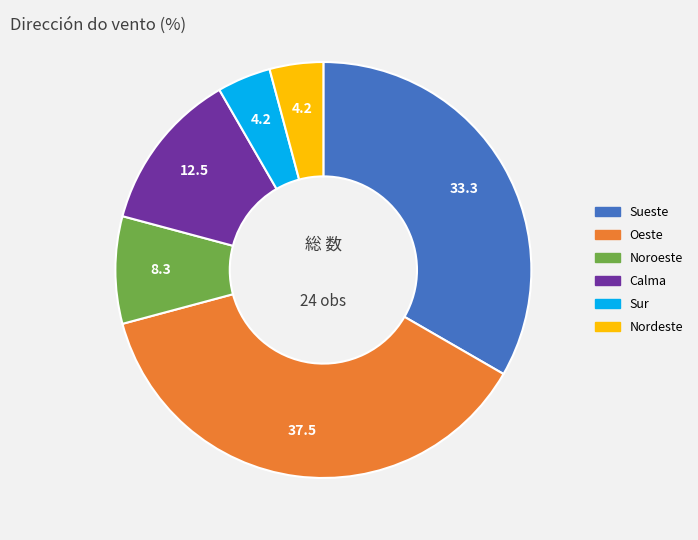

Does any single category account for the majority?

No